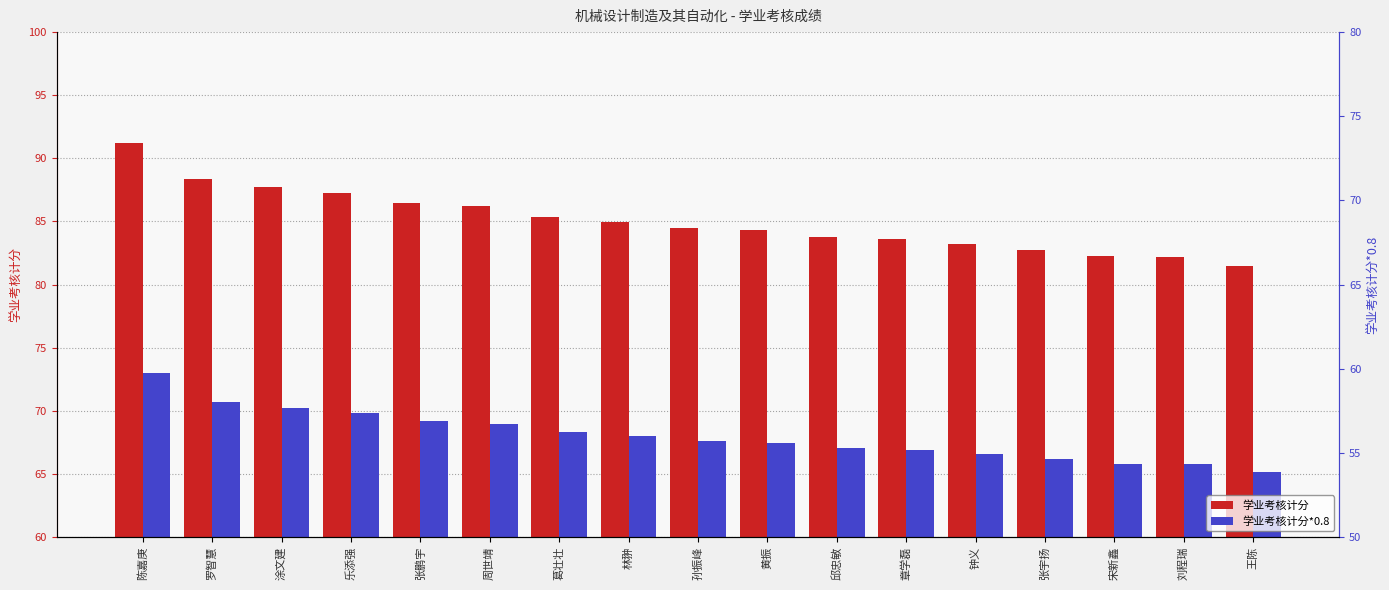

Which series has the widest spread of values?

学业考核计分